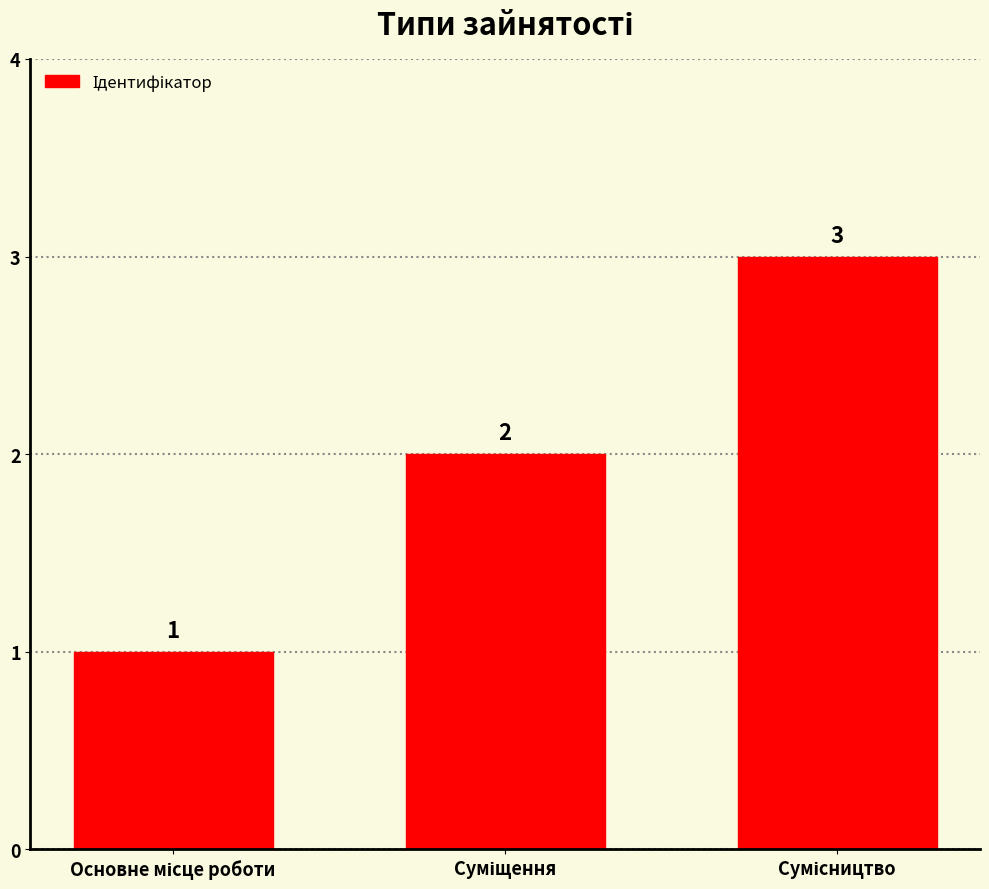

What is the greatest value displayed?

3